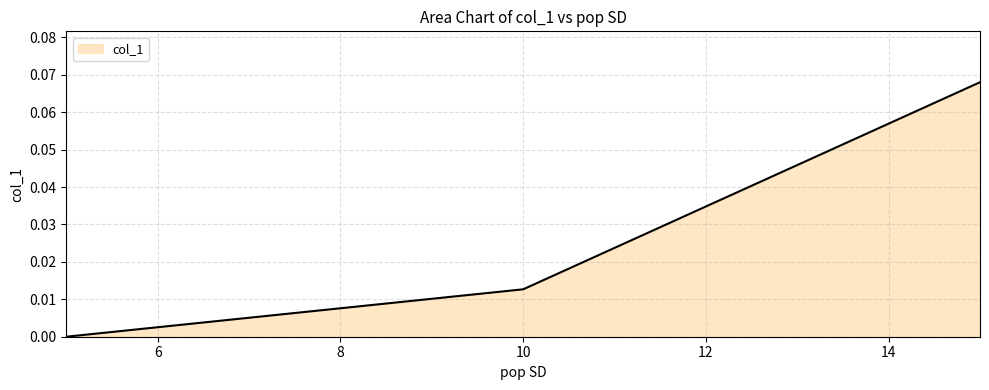

Which category has the lowest value across all series?

5